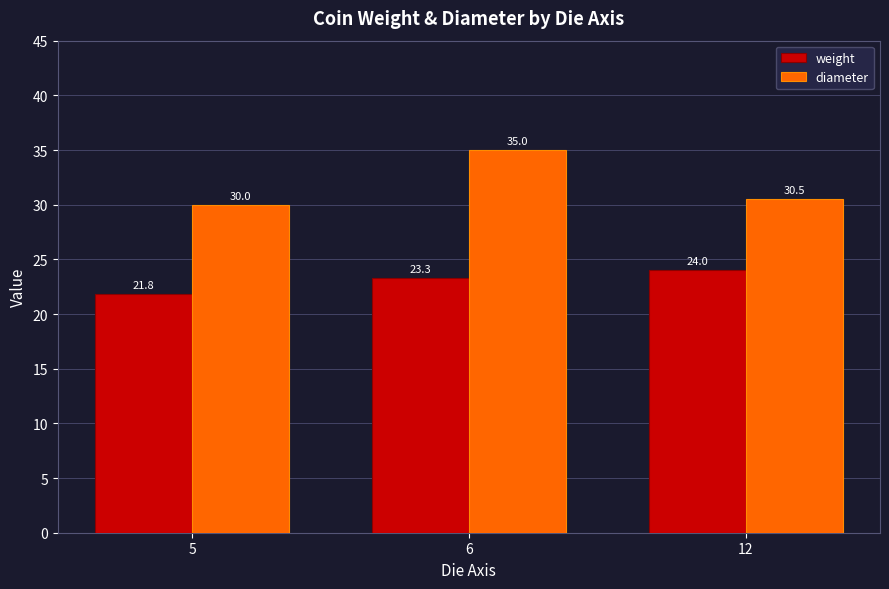

Which label corresponds to the smallest value in the chart?

5